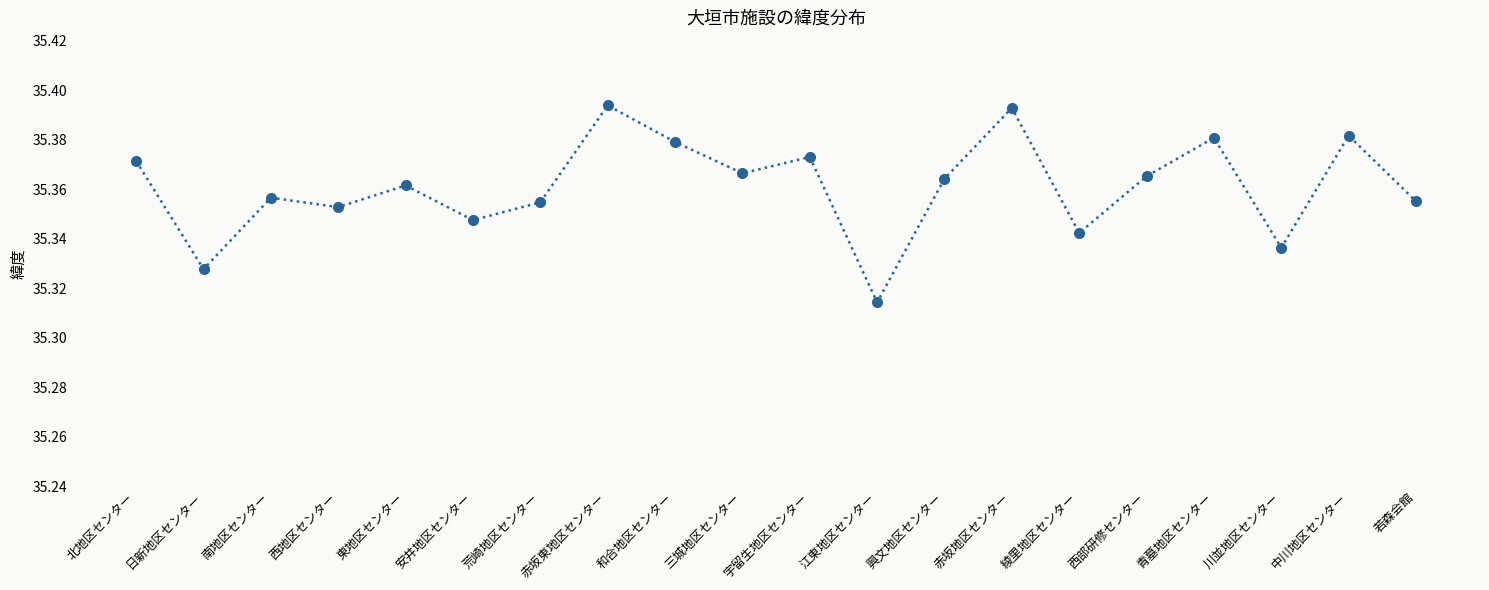

True or false: the data has more than 1 interior local peaks.

True